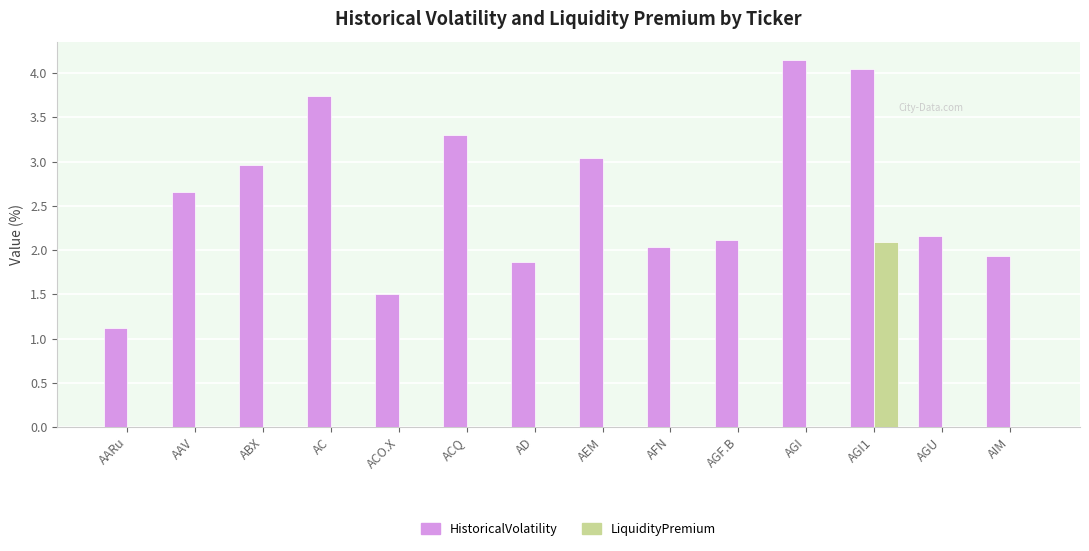

What is the sum of all HistoricalVolatility values?

36.6